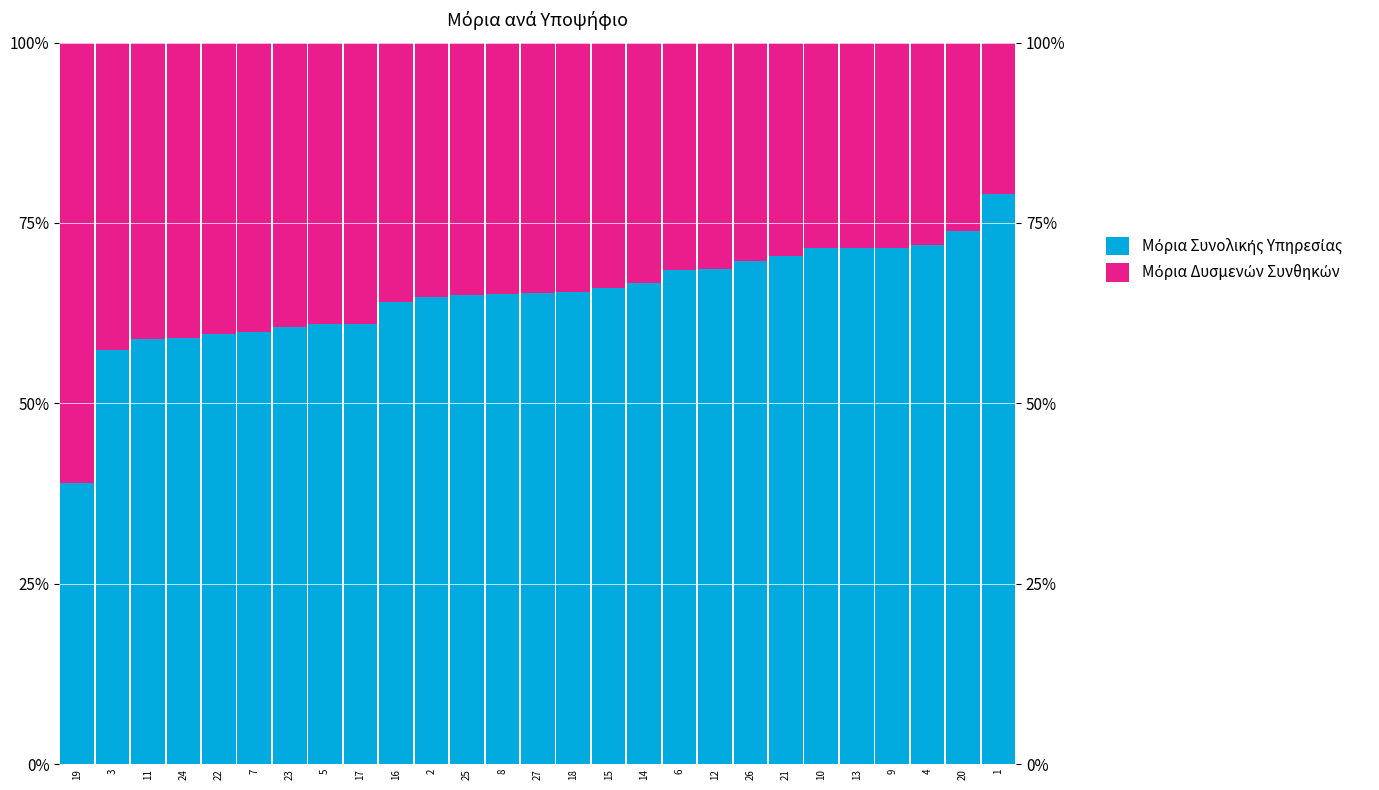

Which category has the highest value across all series?

1